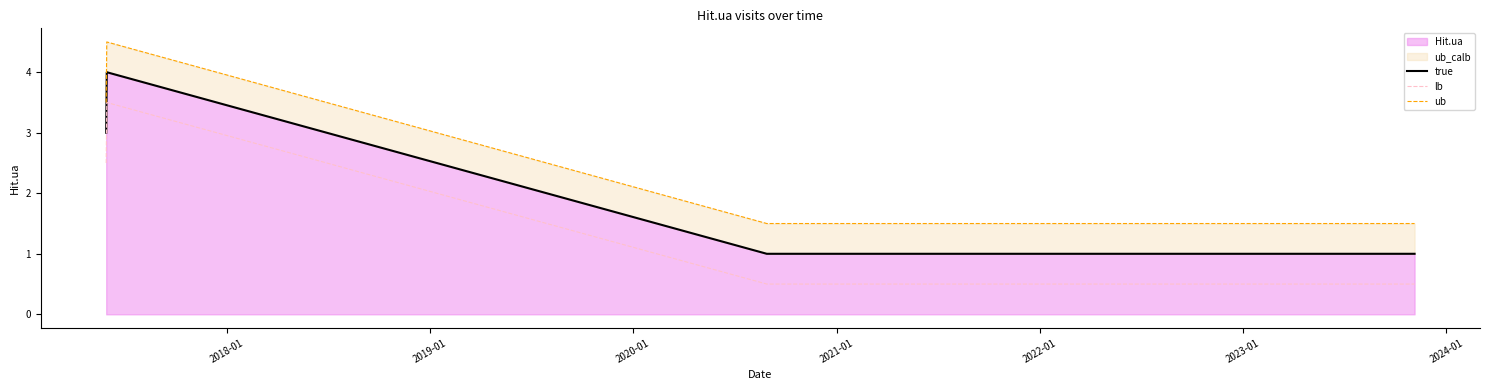

At 2020-01, list the series in order from smallest to largest.

lb, true, ub